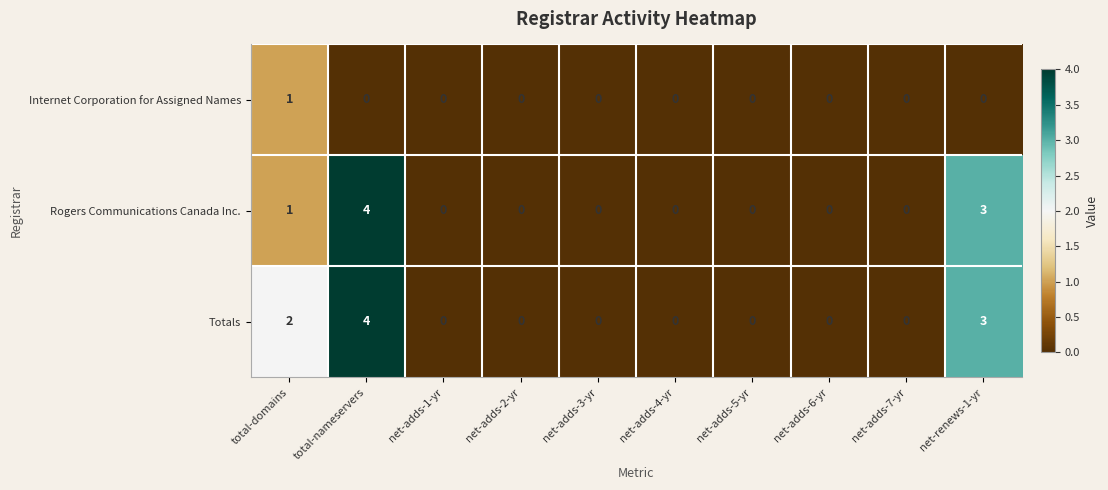

Which series has the largest total across all categories?

row_2